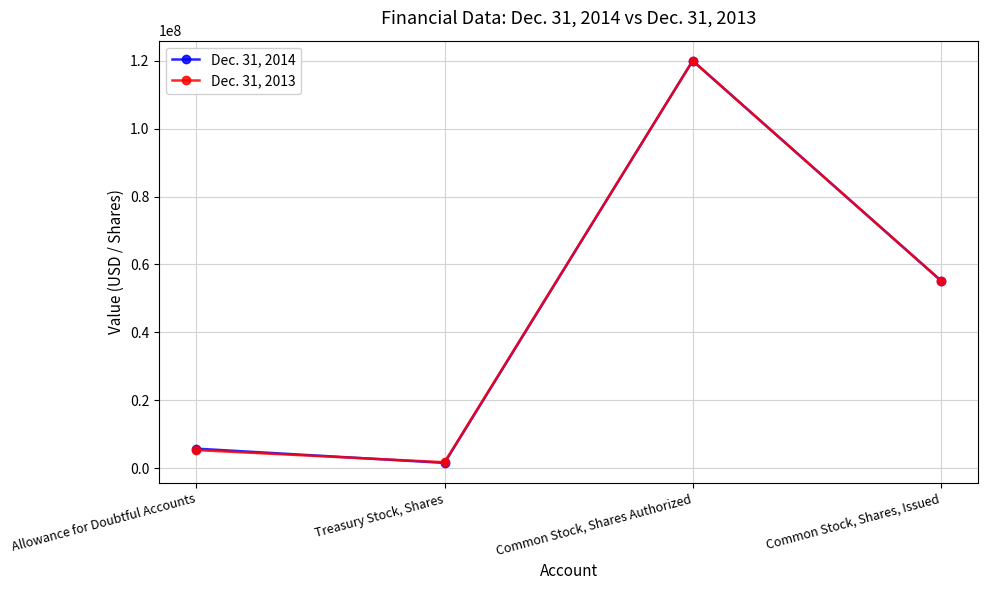

Between which two adjacent categories do Dec. 31, 2013 and Dec. 31, 2014 first intersect?

Allowance for Doubtful Accounts and Treasury Stock, Shares